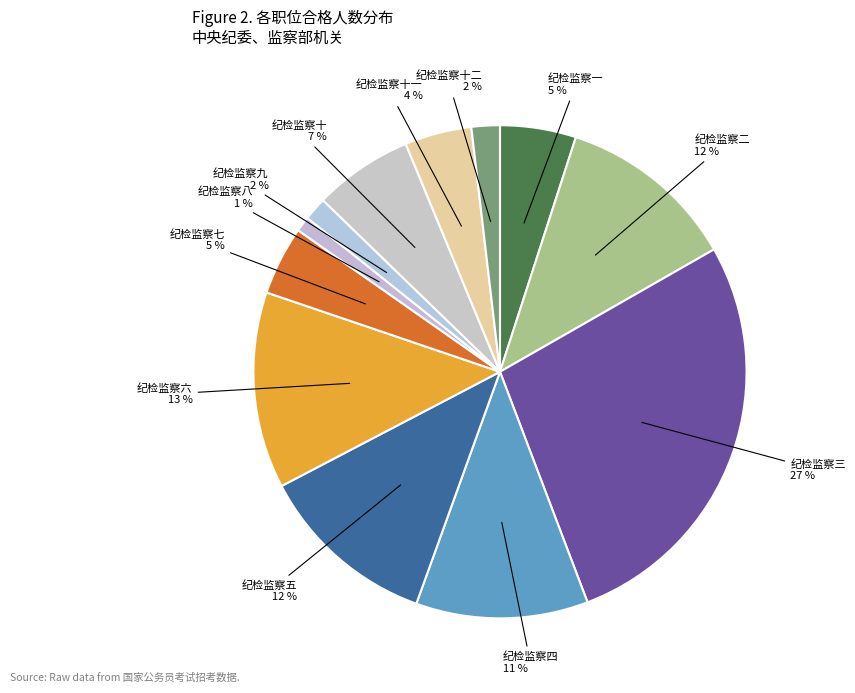

How many slices are in this pie chart?

12